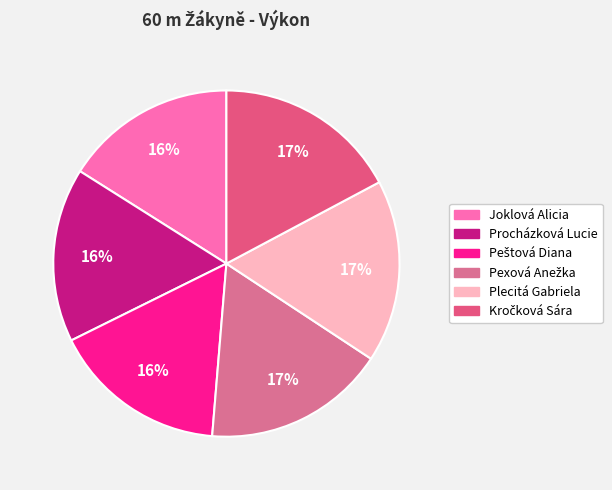

To the nearest percent, what is the difference between the largest and smallest slice percentages?

1%